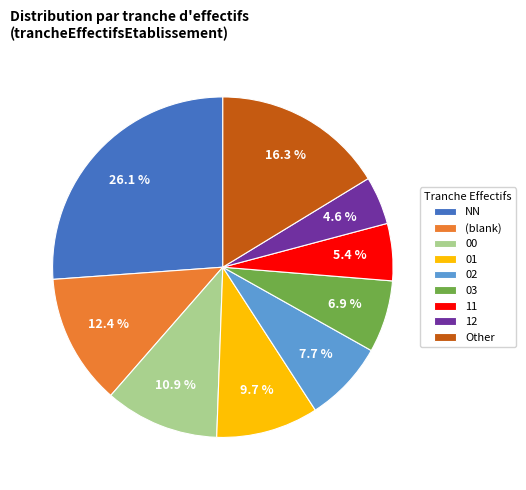

Rank the categories by value from highest to lowest.

NN, Other, (blank), 00, 01, 02, 03, 11, 12